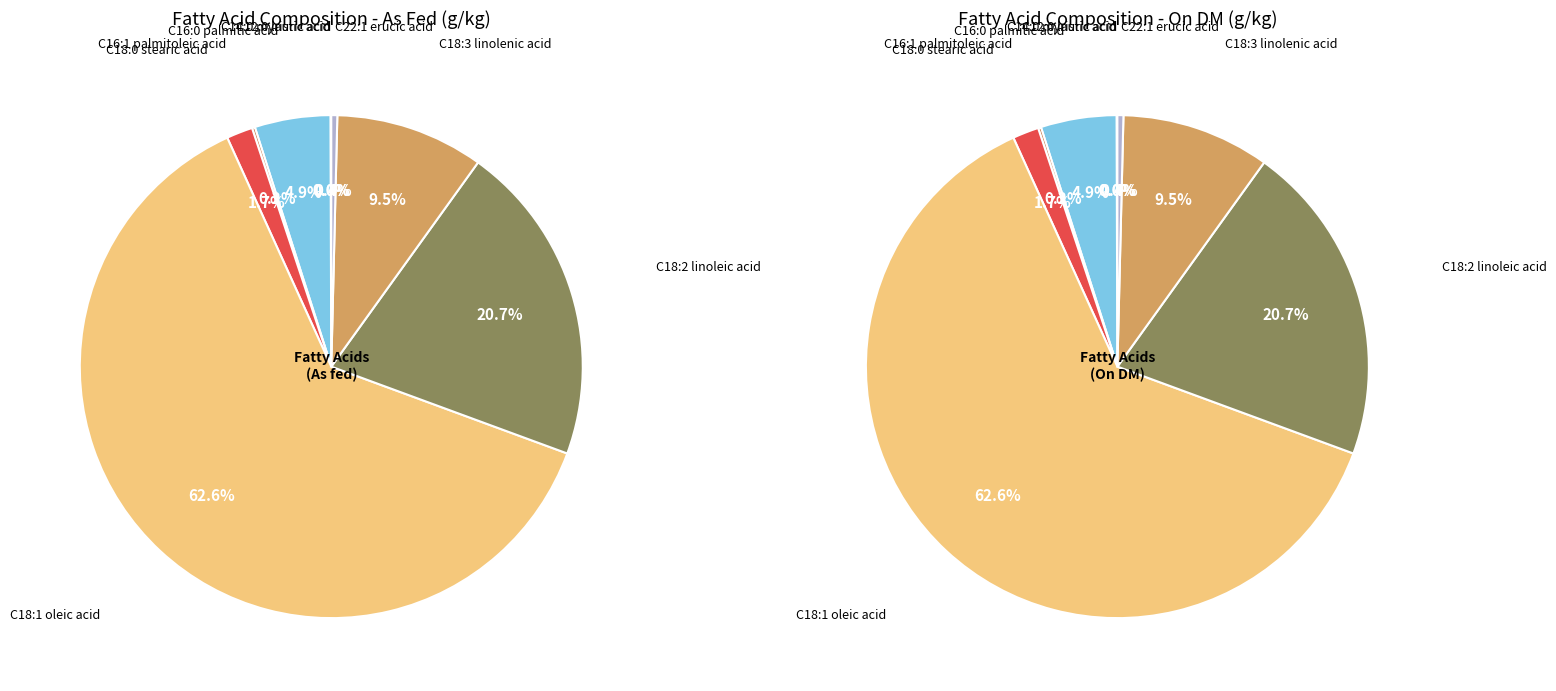

Which category has the smallest portion of the pie?

C12:0 lauric acid